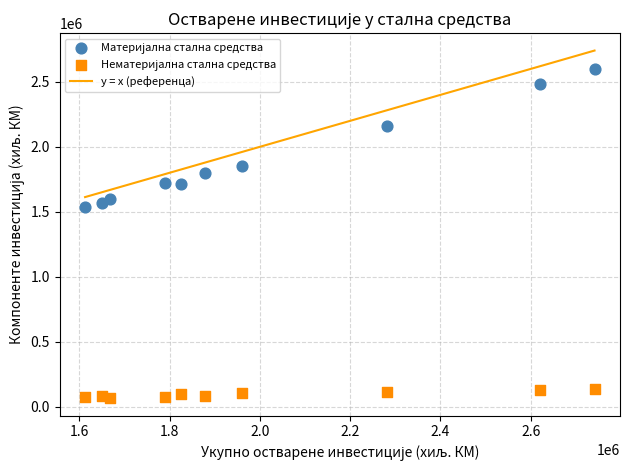

Across all data points, what is the range of X values (max minus min)?

1128609